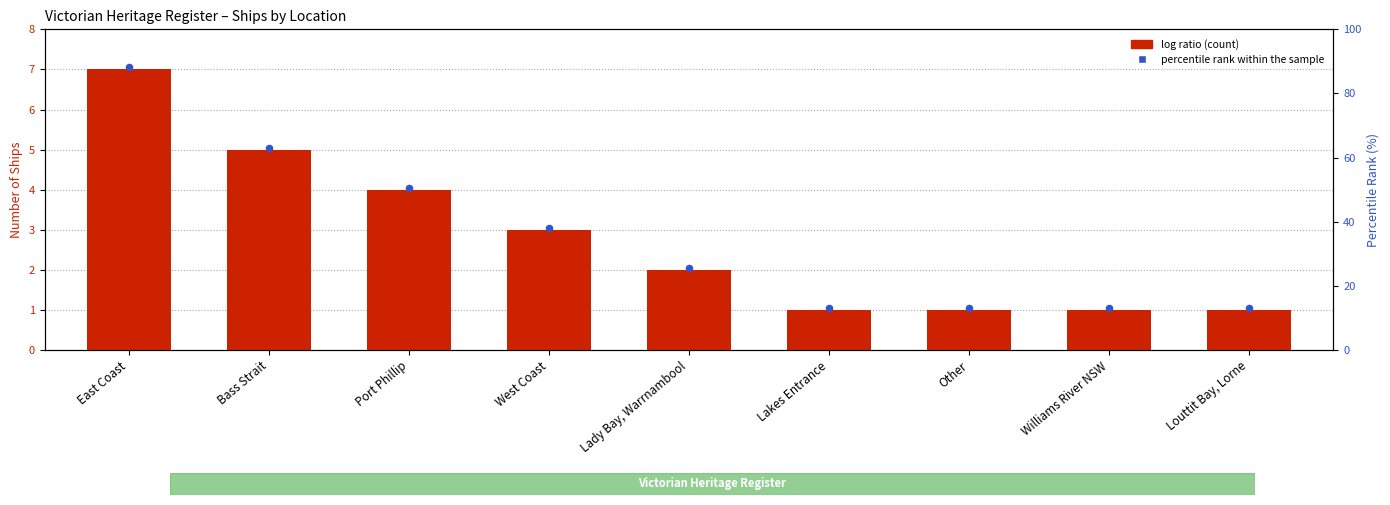

What is the change in value from Bass Strait to Lakes Entrance?

-4